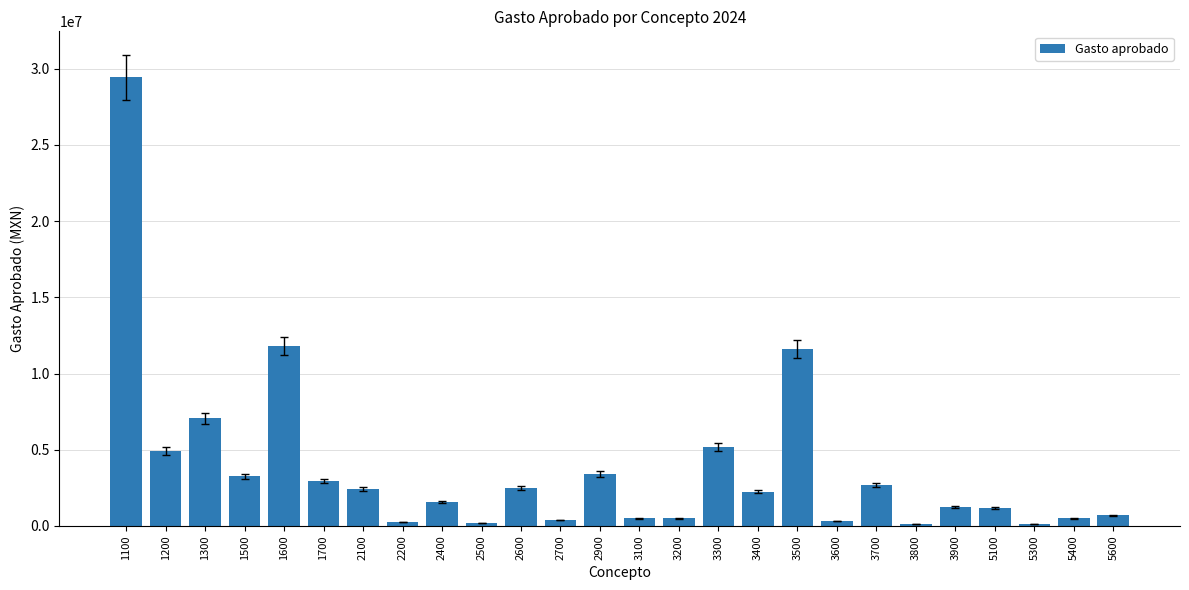

What is the ratio of the value at 1500 to the value at 2500?

17.2